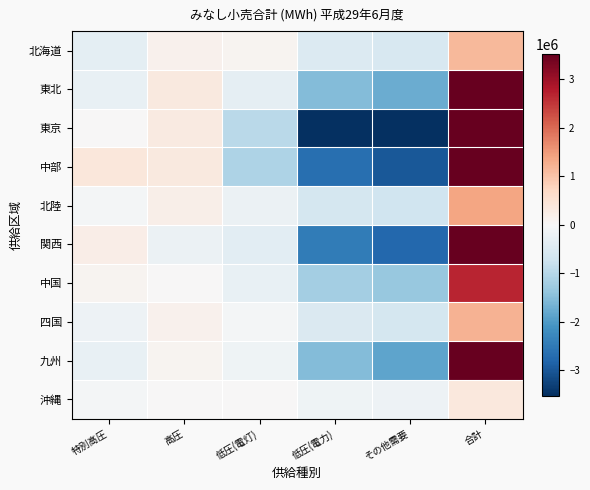

Which series has the largest range (max minus min)?

東京